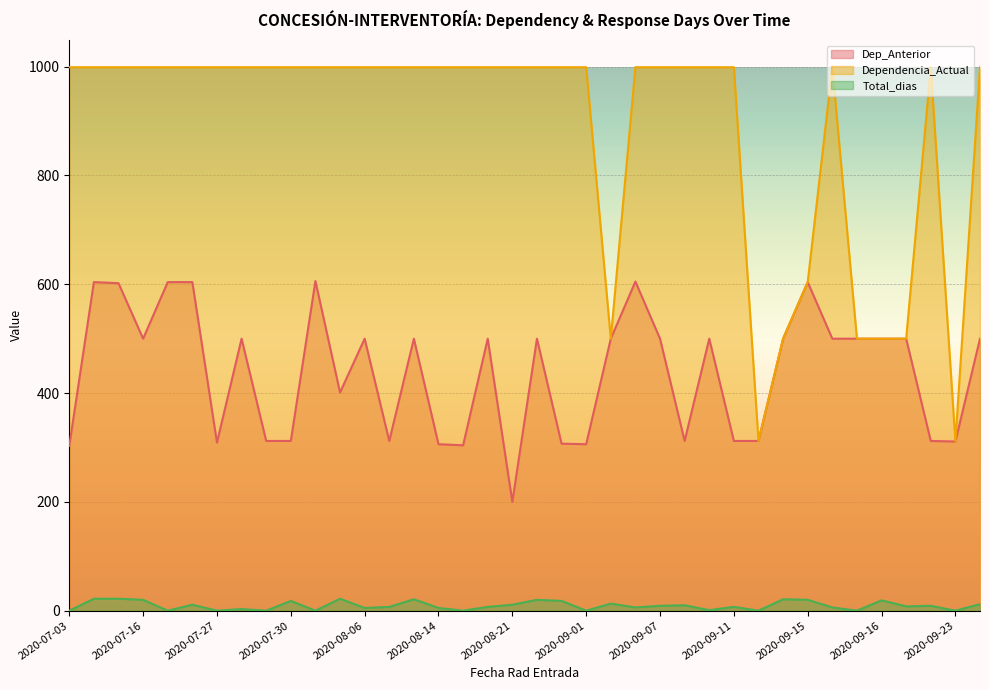

The Dep_Anterior series shows 604 at 2020-07-23. True or false?

True